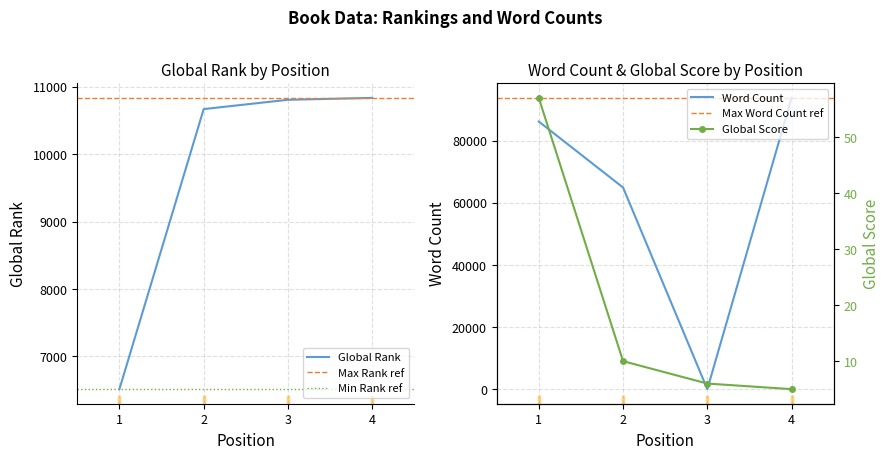

List the labels in order of Global Score value, largest first.

1, 2, 3, 4